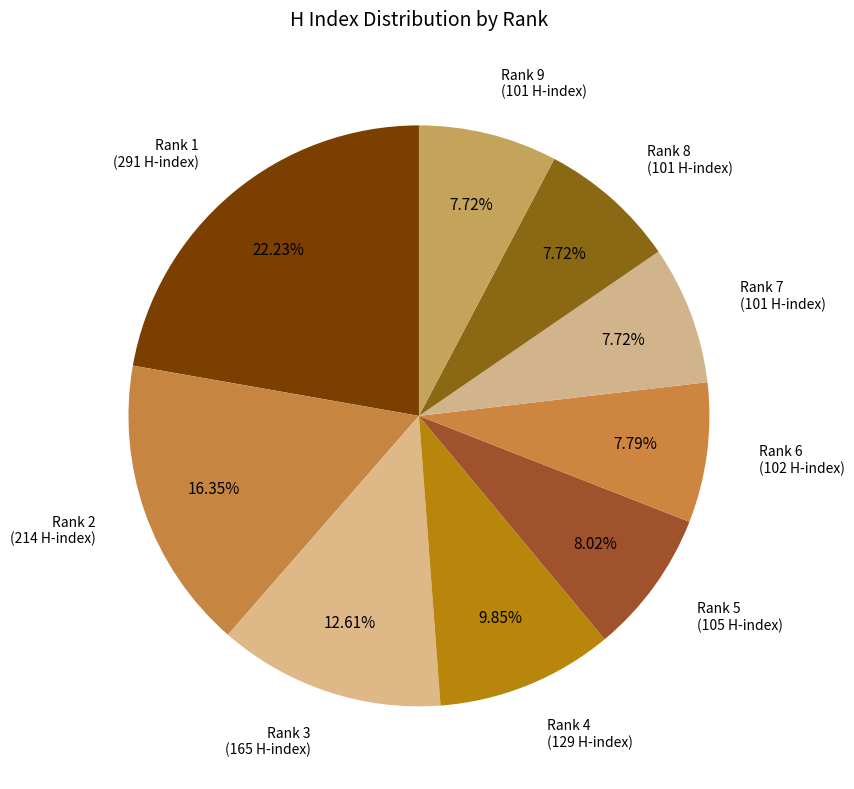

How many segments does this pie chart have?

9